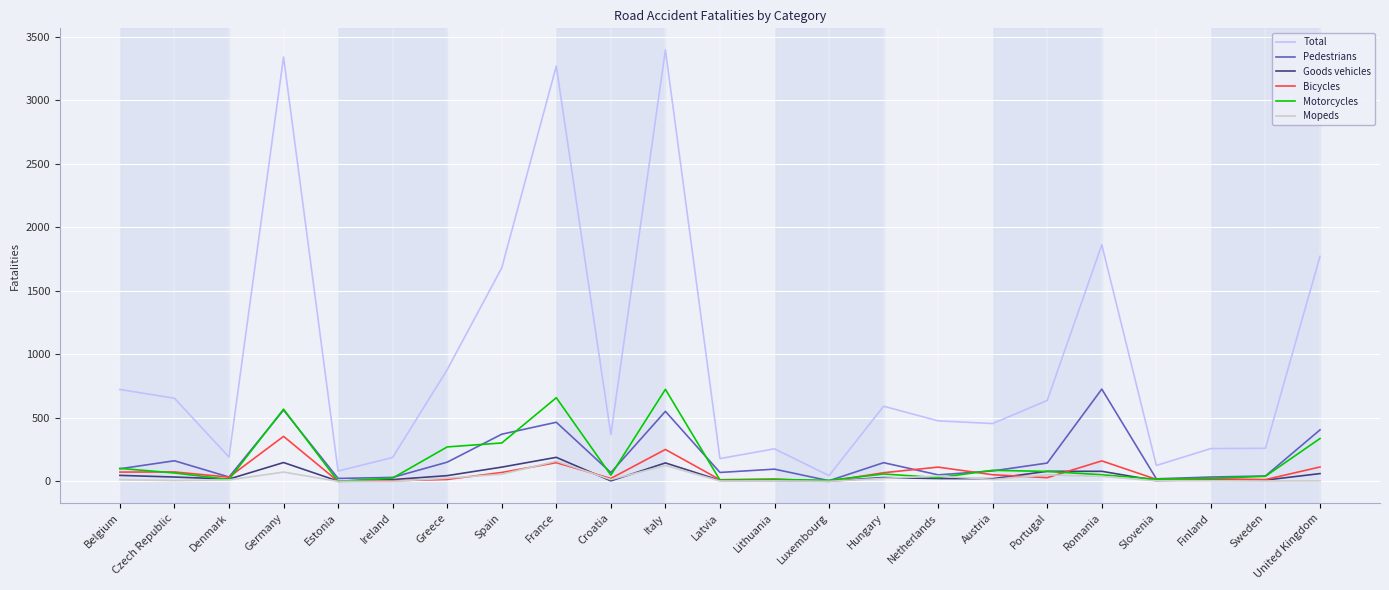

What is the highest value of the Total series?

3395